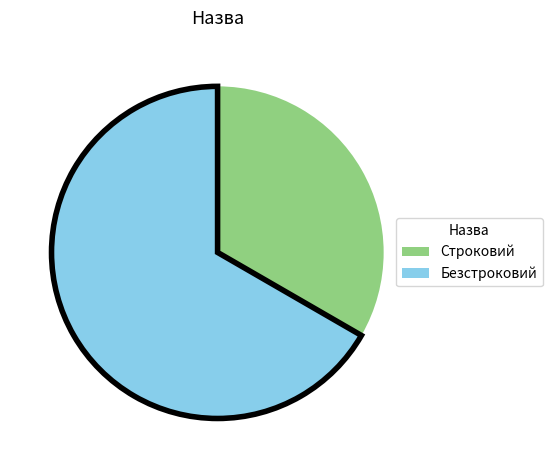

Is Безстроковий the majority of the pie?

Yes